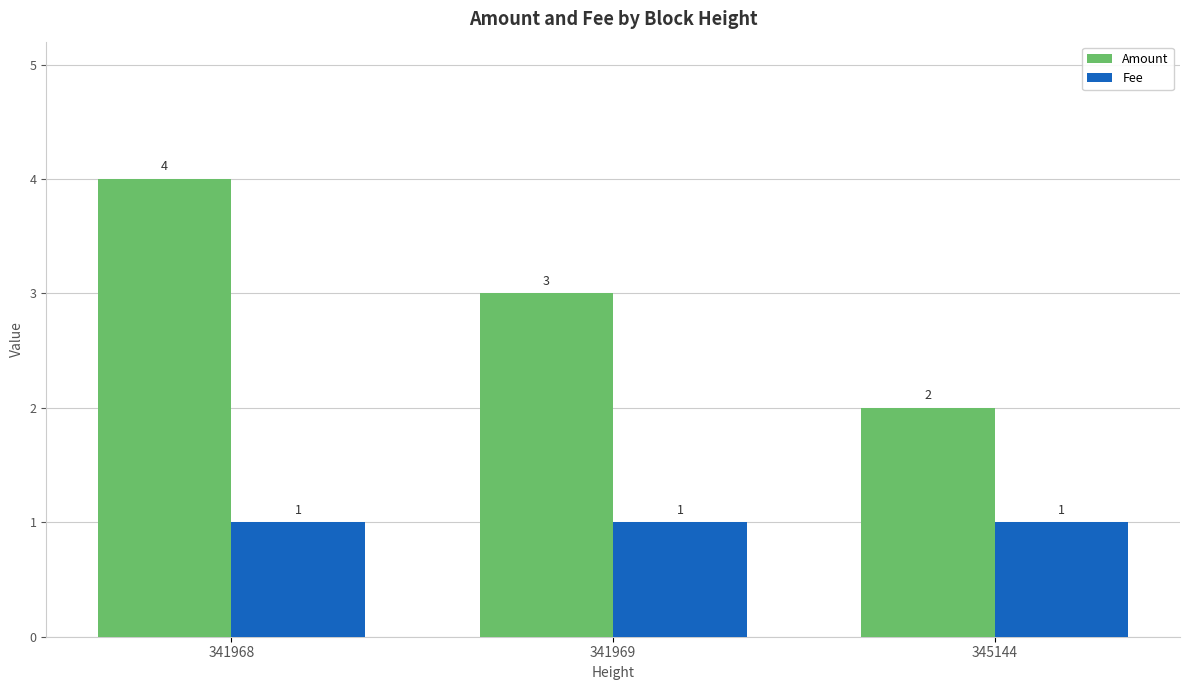

Between 341968 and 345144, which series saw the biggest shift?

Amount